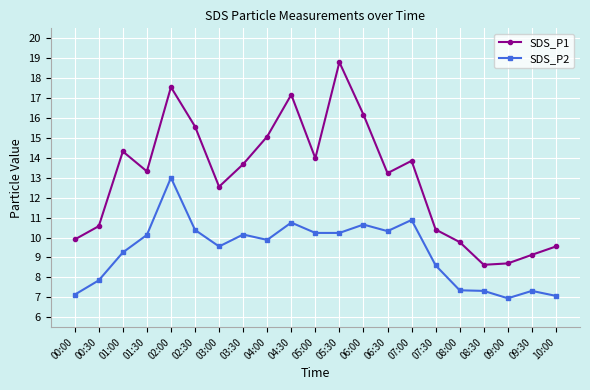

What is the sum of the SDS_P2 values at 05:30 and 08:30?

17.6